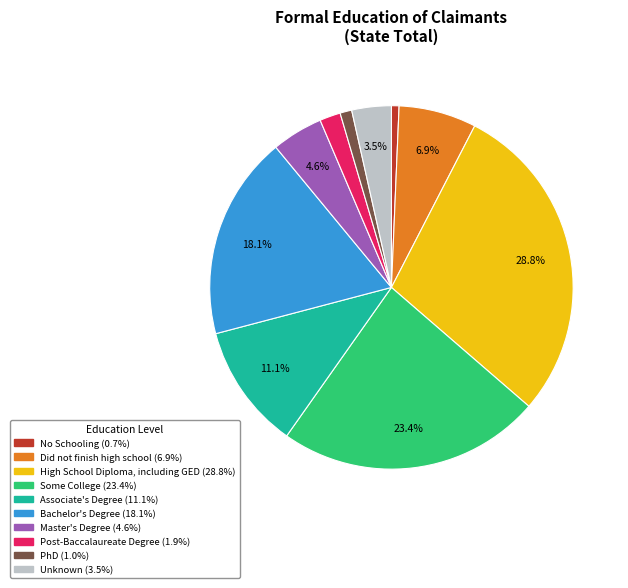

How many segments does this pie chart have?

10